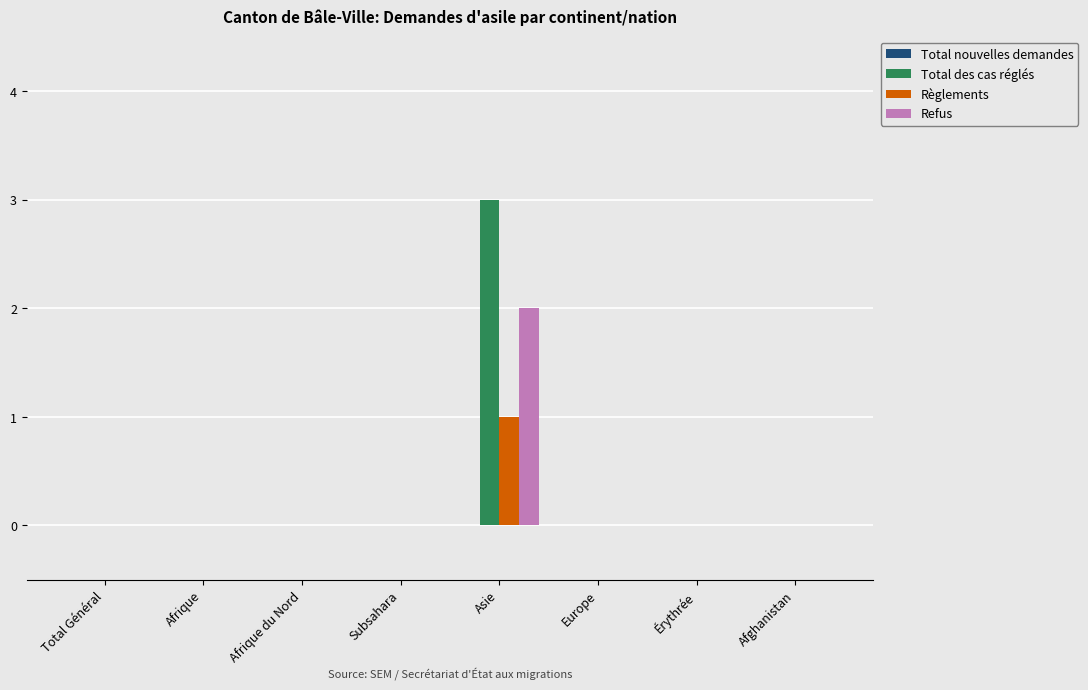

At which category is the sum across all series the highest?

Asie